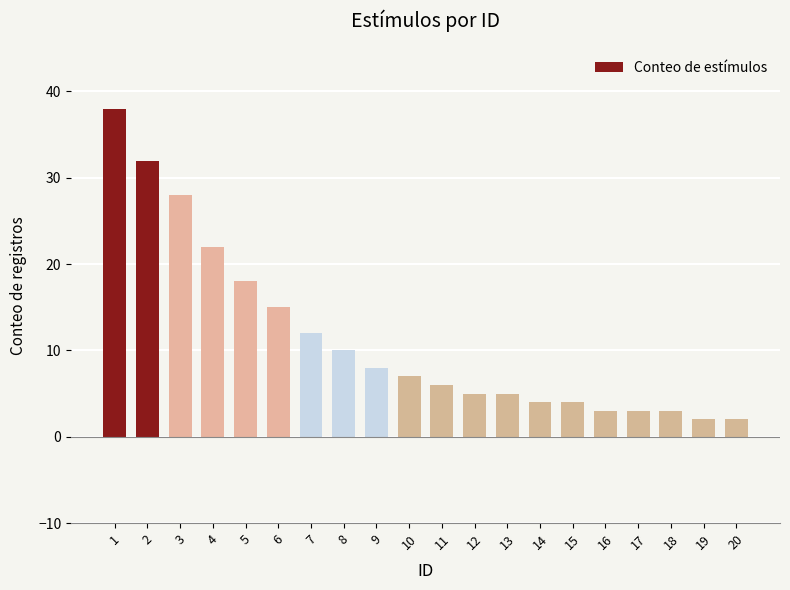

True or false: the data shows 3 at 16.

True